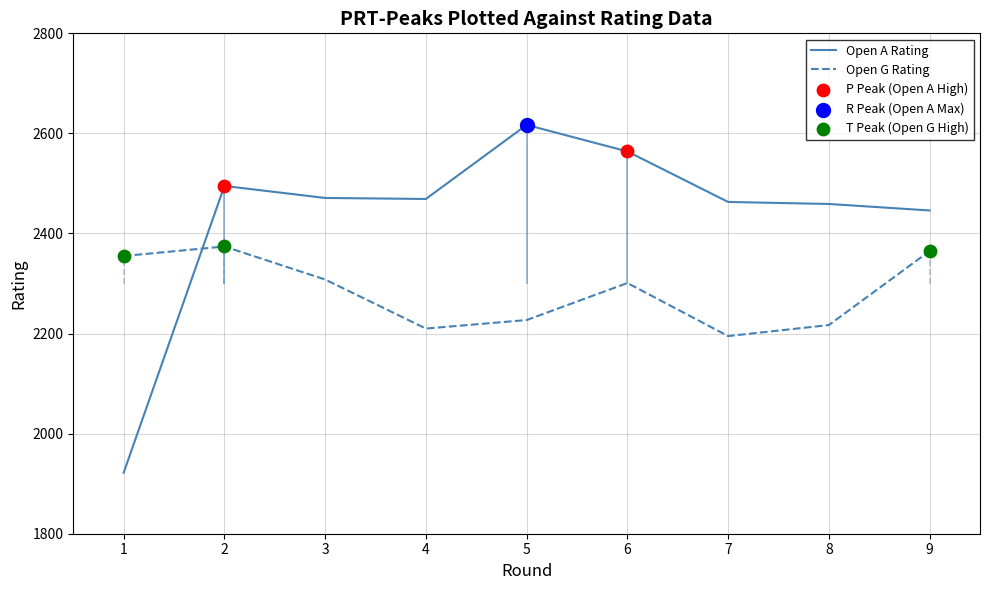

Which series contains the highest Y value?

Open A Rating